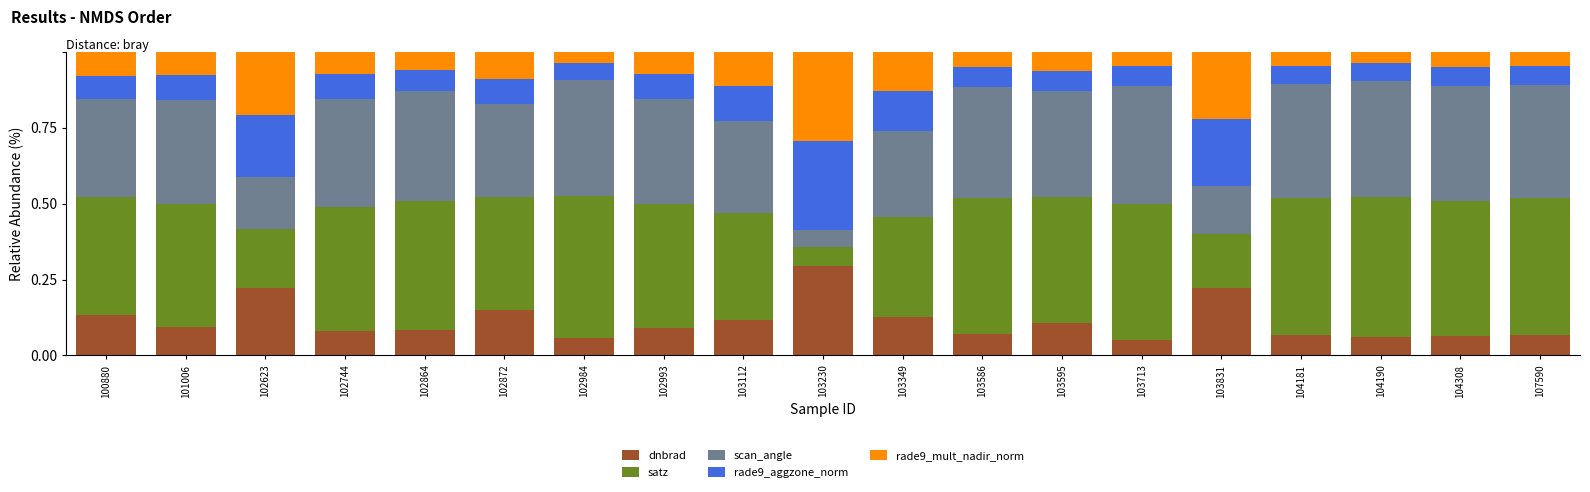

The value of dnbrad at 103112 is 0.2. True or false?

False